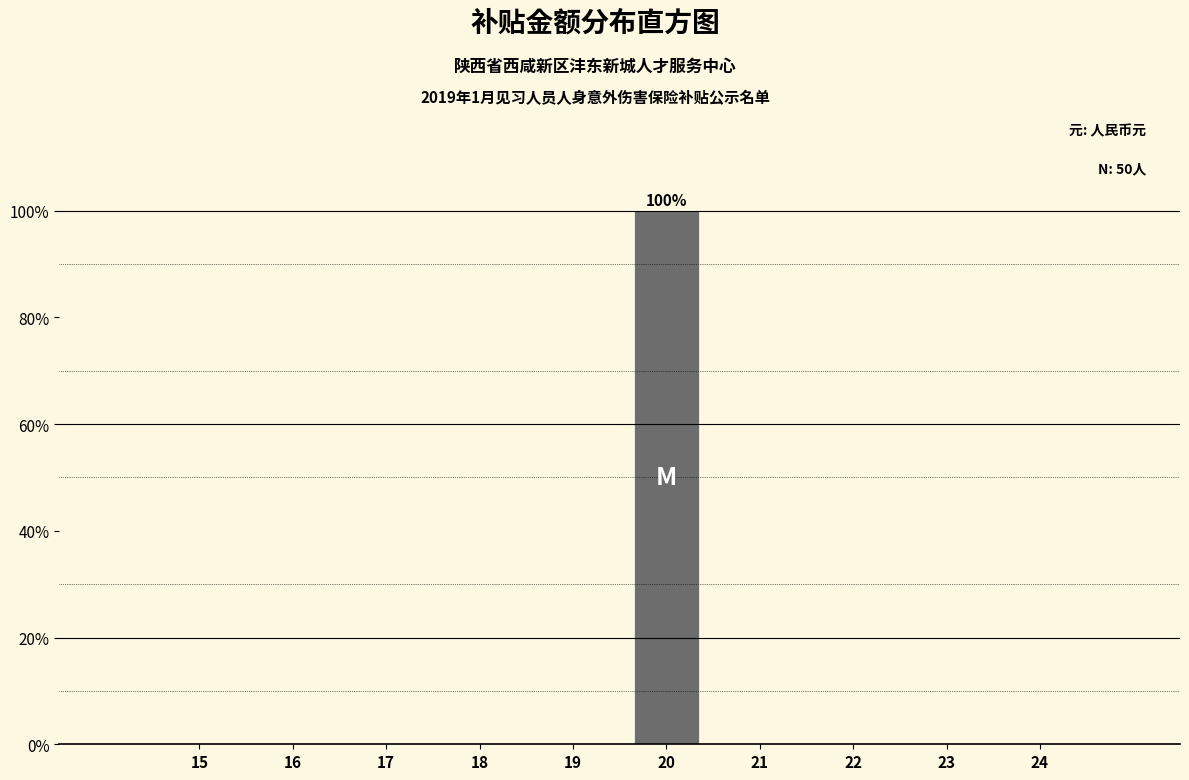

Reading right to left, extract all data points from this chart.

24=0	23=0	22=0	21=0	20=100	19=0	18=0	17=0	16=0	15=0